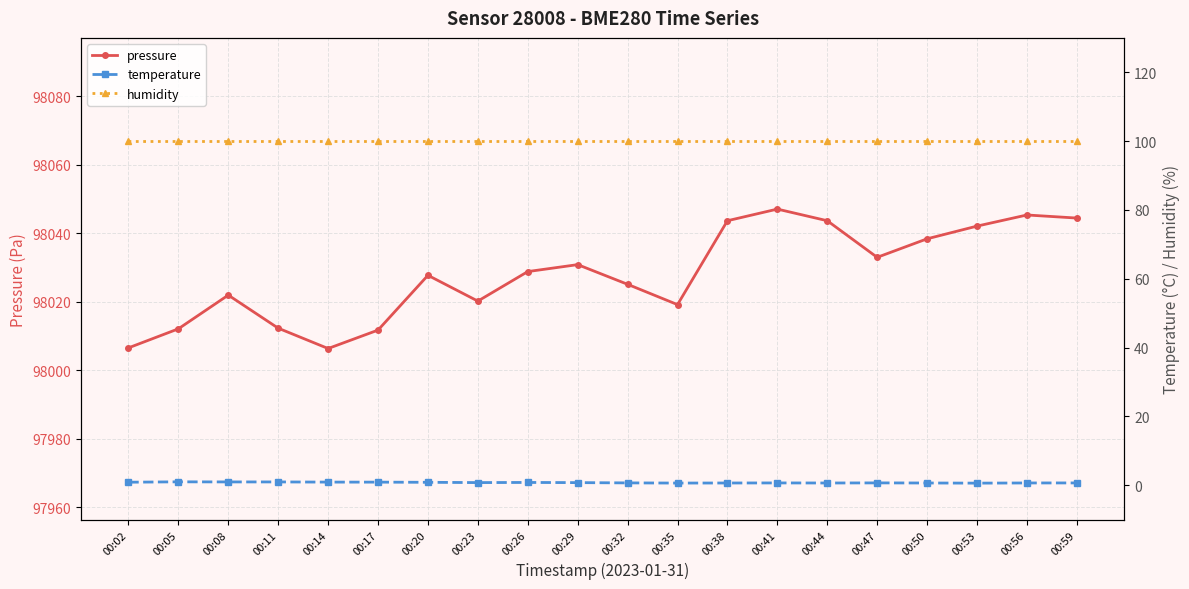

What is the spread (max minus min) of values at 00:38?

98043.0